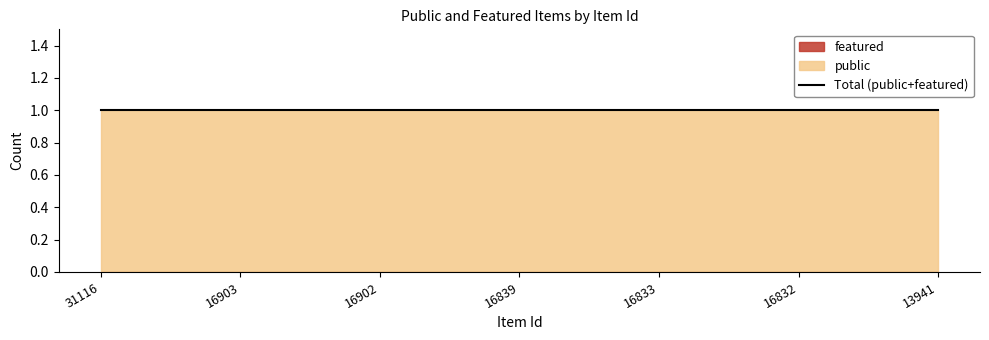

Which series has the largest total across all categories?

public